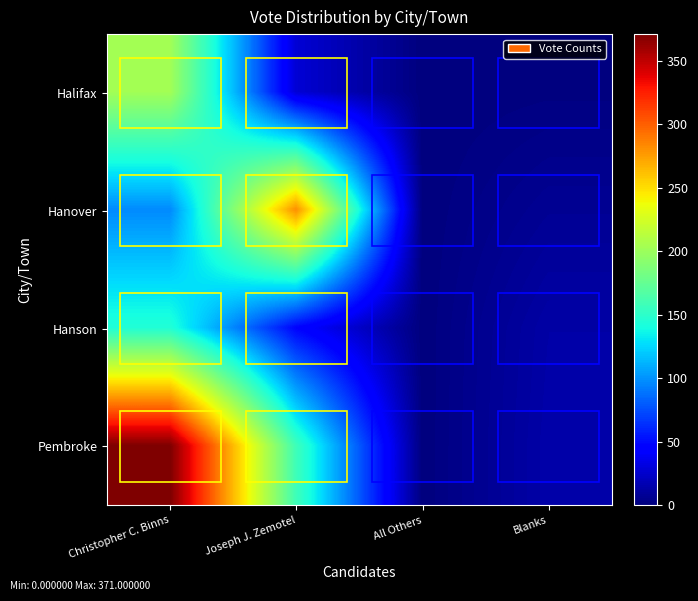

At which category is the sum across all series the highest?

Christopher C. Binns